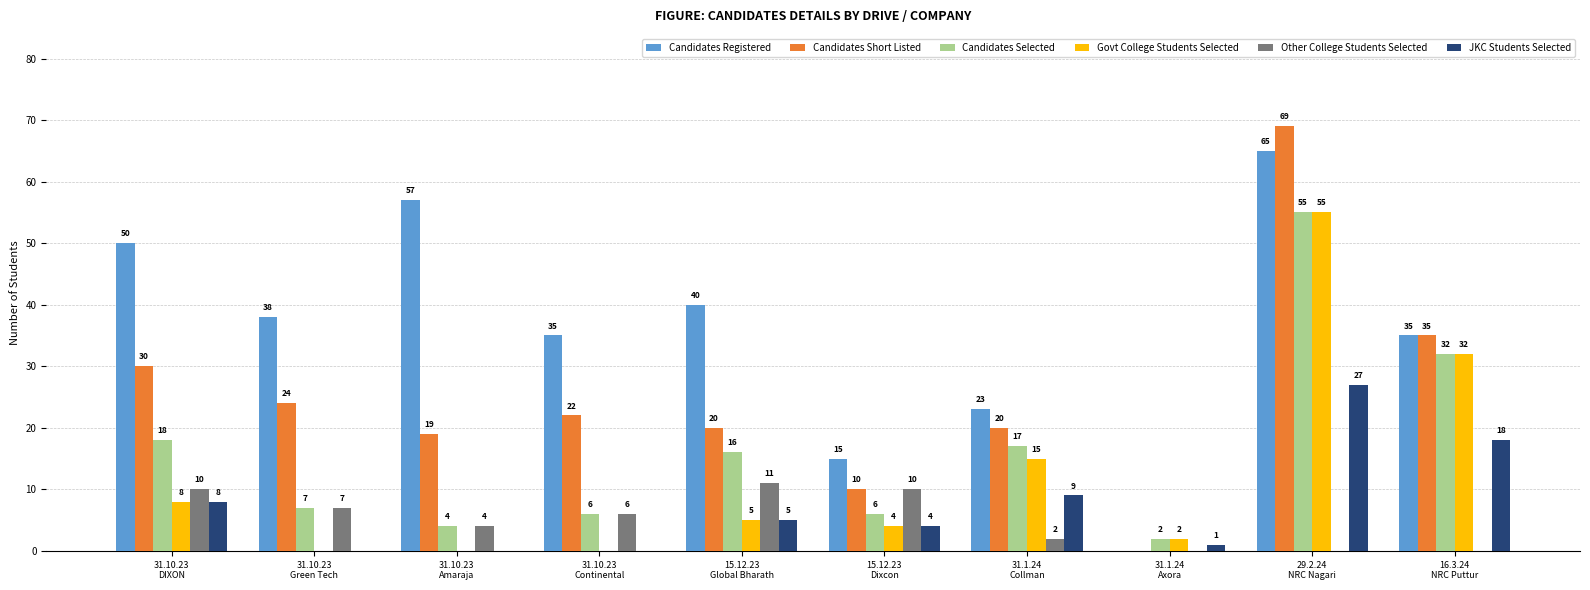

True or false: Candidates Registered has a value of 35 at 16.3.24
NRC Puttur.

True